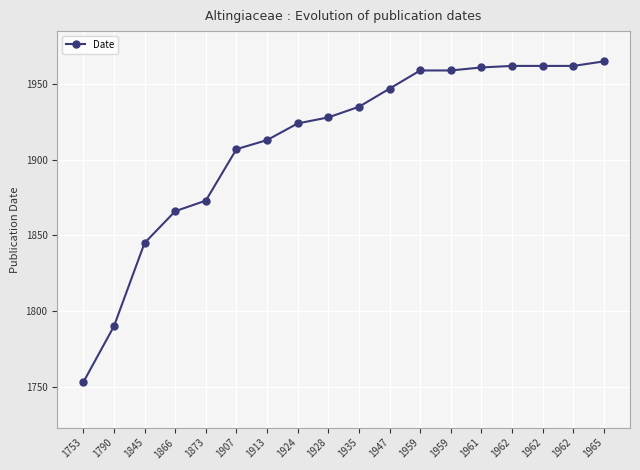

What is the greatest value displayed?

1965